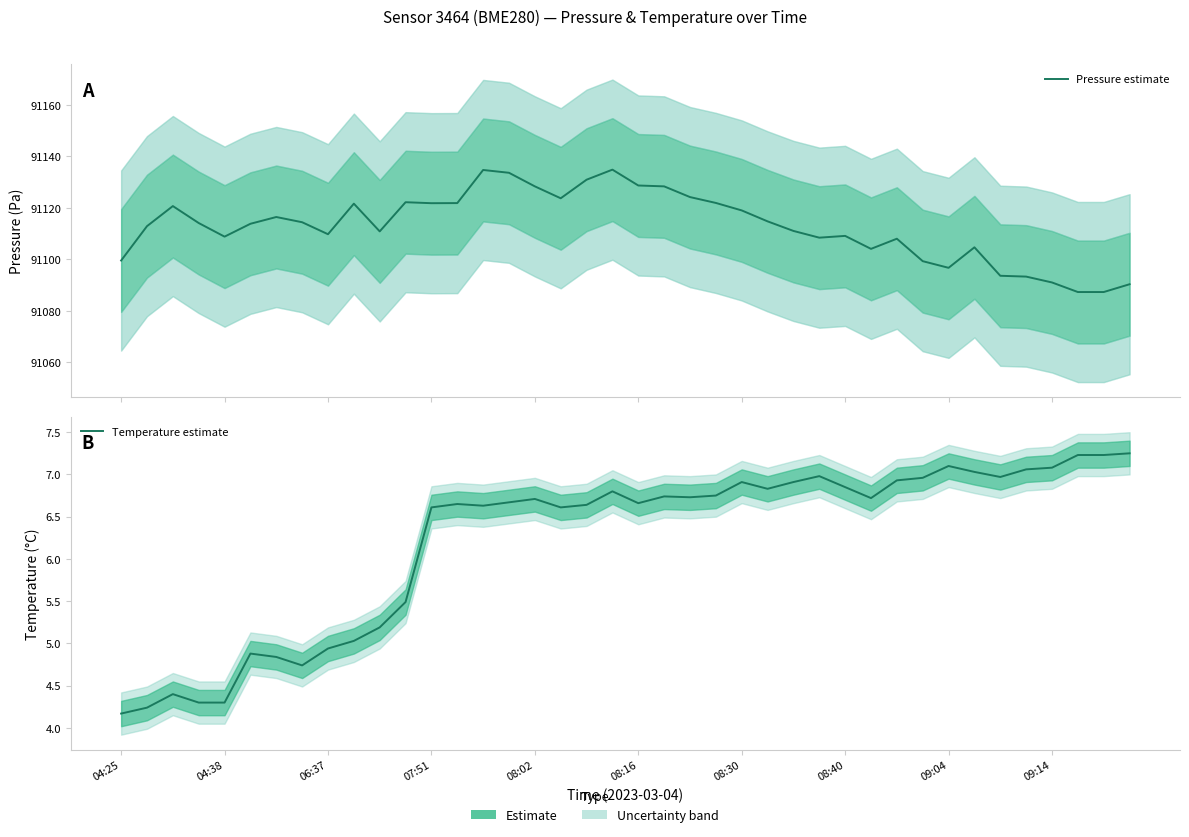

True or false: Temperature estimate and Pressure estimate cross at least once.

False